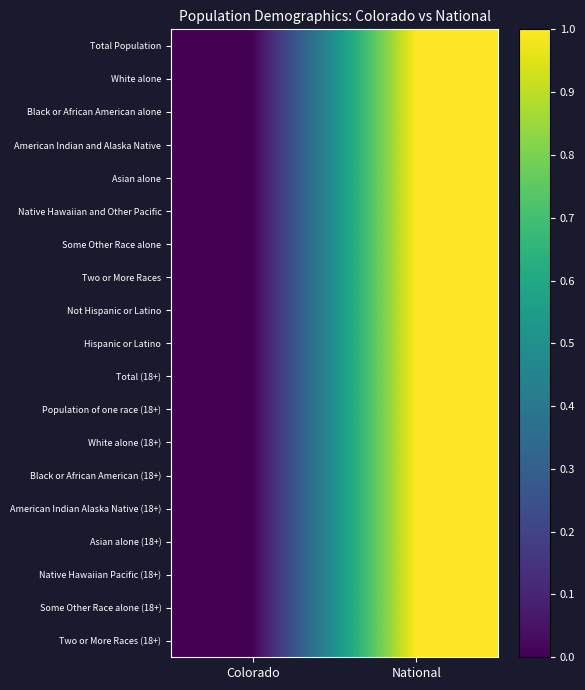

Reading right to left, what are all the values shown in this chart?

Total Population: National=1	Colorado=0
White alone: National=1	Colorado=0
Black or African American alone: National=1	Colorado=0
American Indian and Alaska Native: National=1	Colorado=0
Asian alone: National=1	Colorado=0
Native Hawaiian and Other Pacific: National=1	Colorado=0
Some Other Race alone: National=1	Colorado=0
Two or More Races: National=1	Colorado=0
Not Hispanic or Latino: National=1	Colorado=0
Hispanic or Latino: National=1	Colorado=0
Total (18+): National=1	Colorado=0
Population of one race (18+): National=1	Colorado=0
White alone (18+): National=1	Colorado=0
Black or African American (18+): National=1	Colorado=0
American Indian Alaska Native (18+): National=1	Colorado=0
Asian alone (18+): National=1	Colorado=0
Native Hawaiian Pacific (18+): National=1	Colorado=0
Some Other Race alone (18+): National=1	Colorado=0
Two or More Races (18+): National=1	Colorado=0